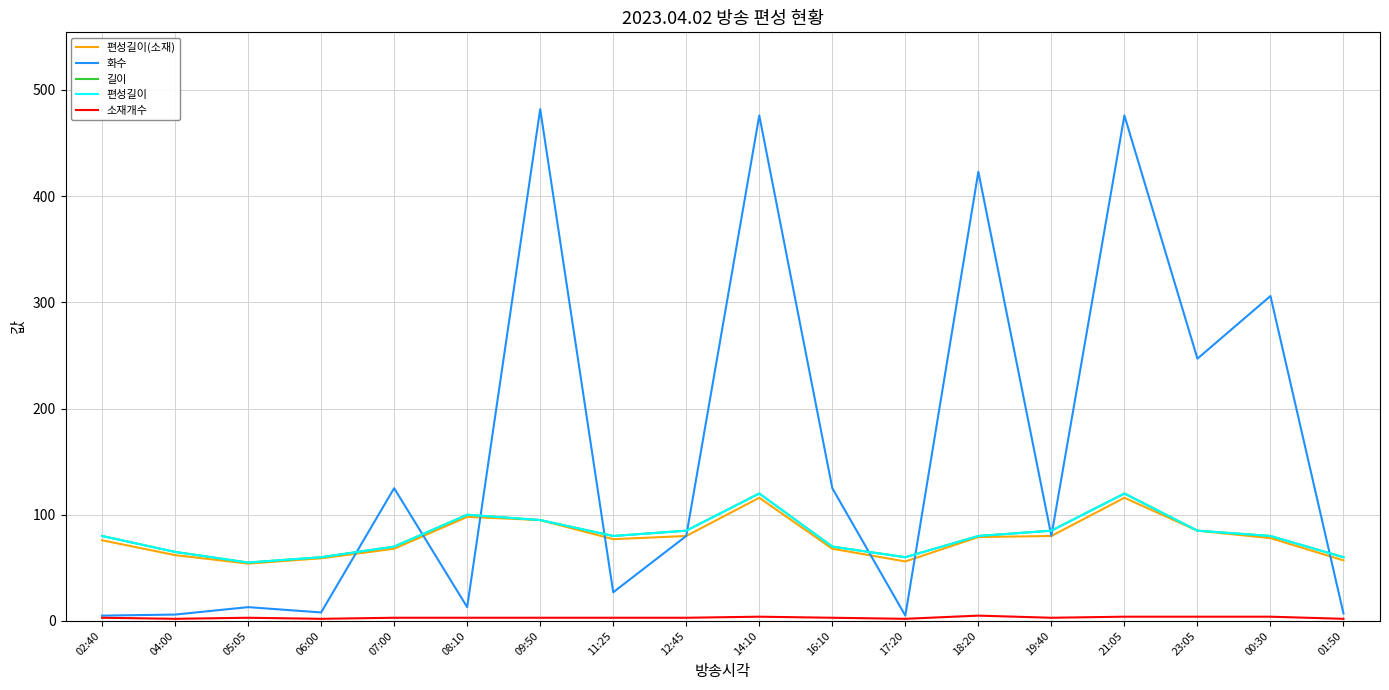

What is the highest value of the 길이 series?

120